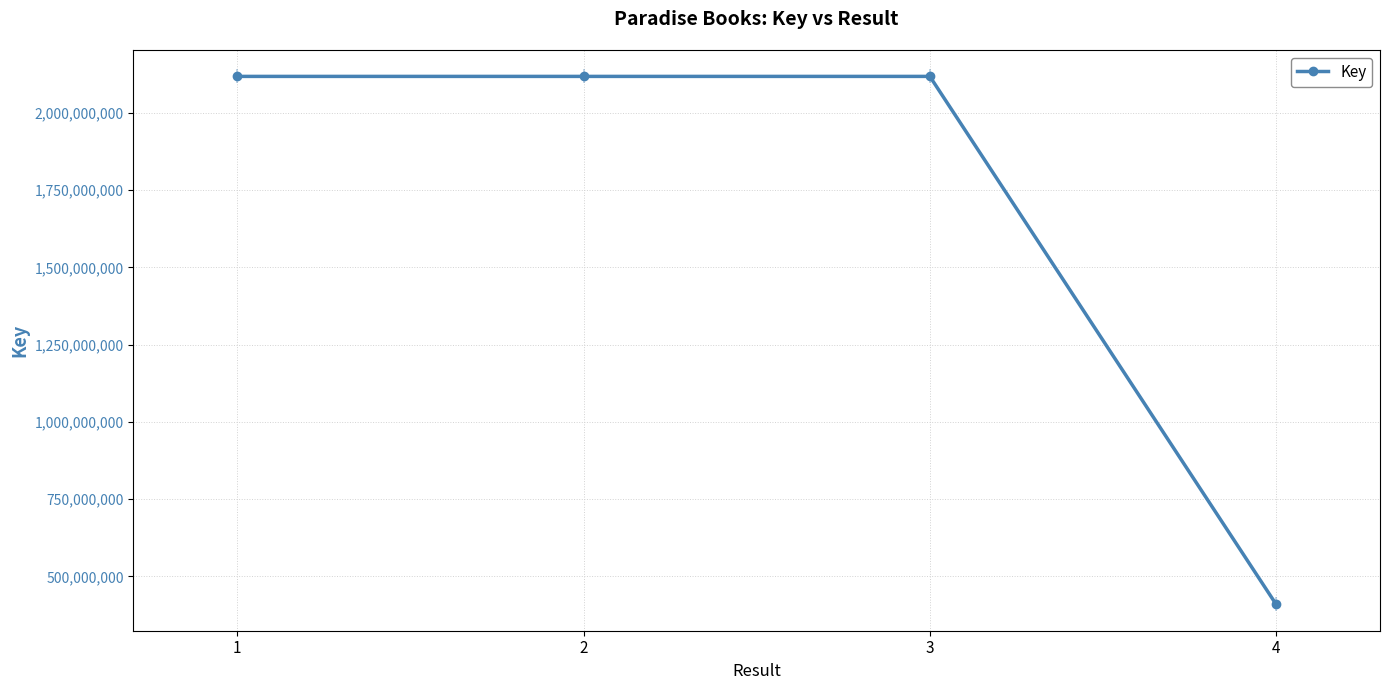

Where is the first local minimum?

2